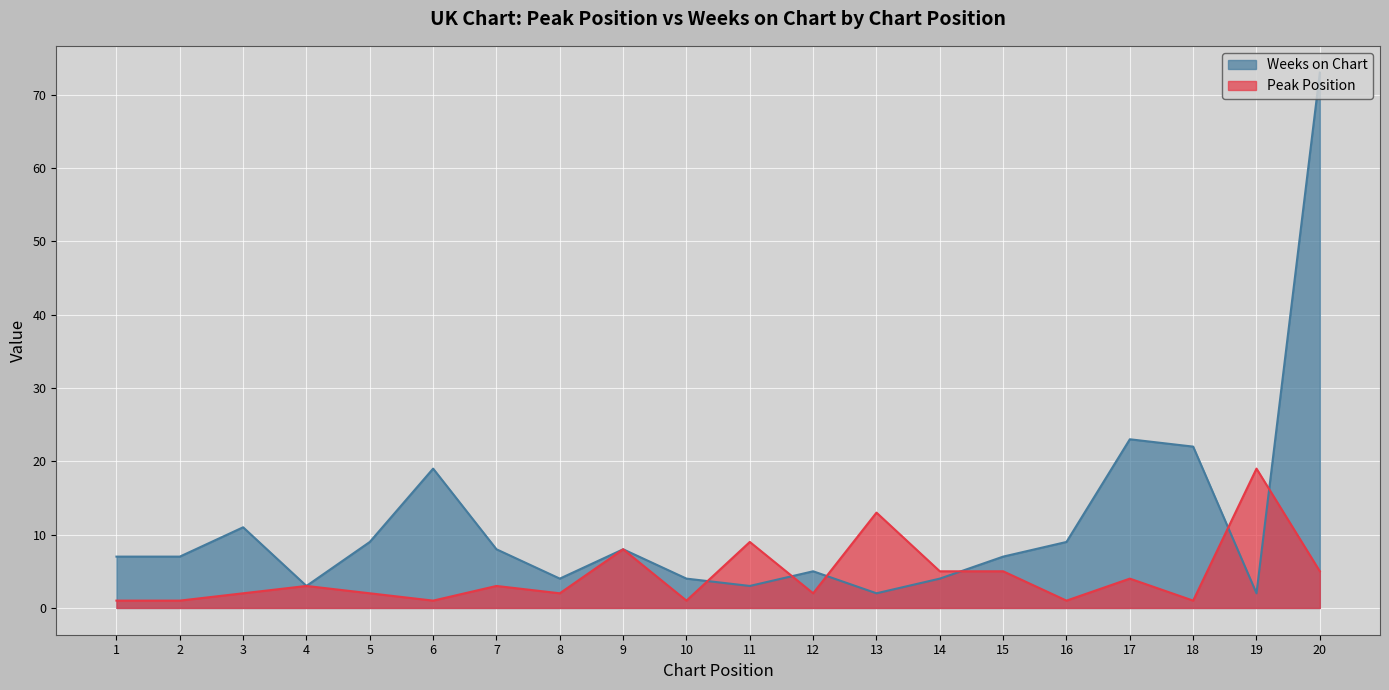

Reading left to right, extract all data points from this chart.

Peak Position: 1	1	2	3	2	1	3	2	8	1	9	2	13	5	5	1	4	1	19	5
Weeks on Chart: 7	7	11	3	9	19	8	4	8	4	3	5	2	4	7	9	23	22	2	73